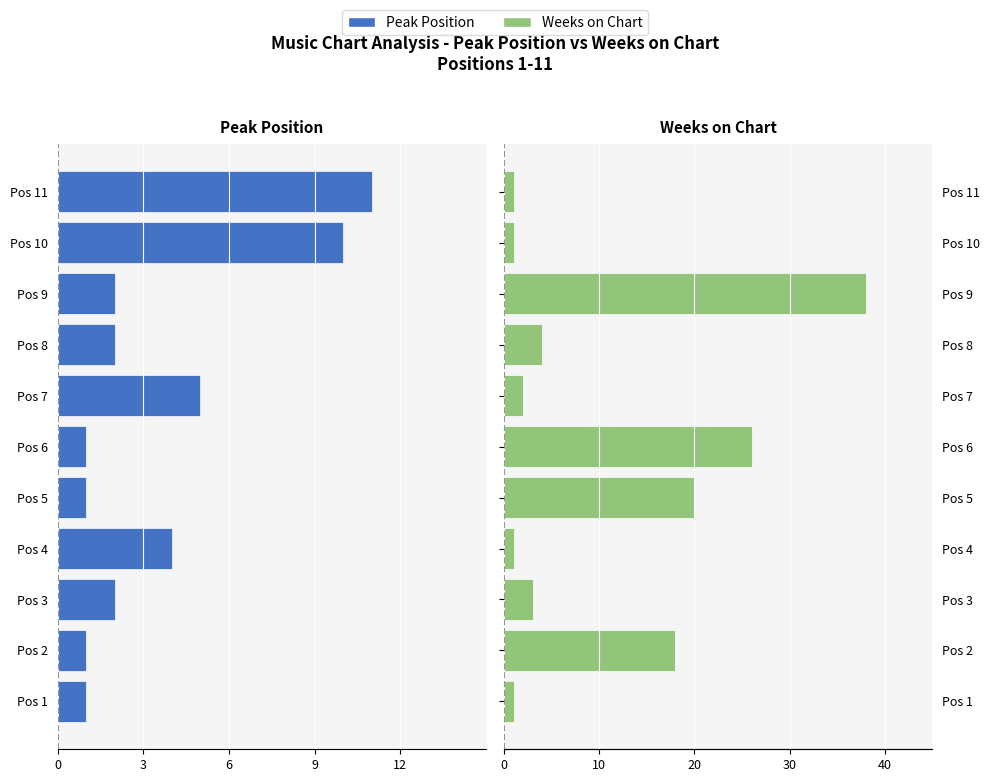

What is the lowest value of the Weeks on Chart series?

1